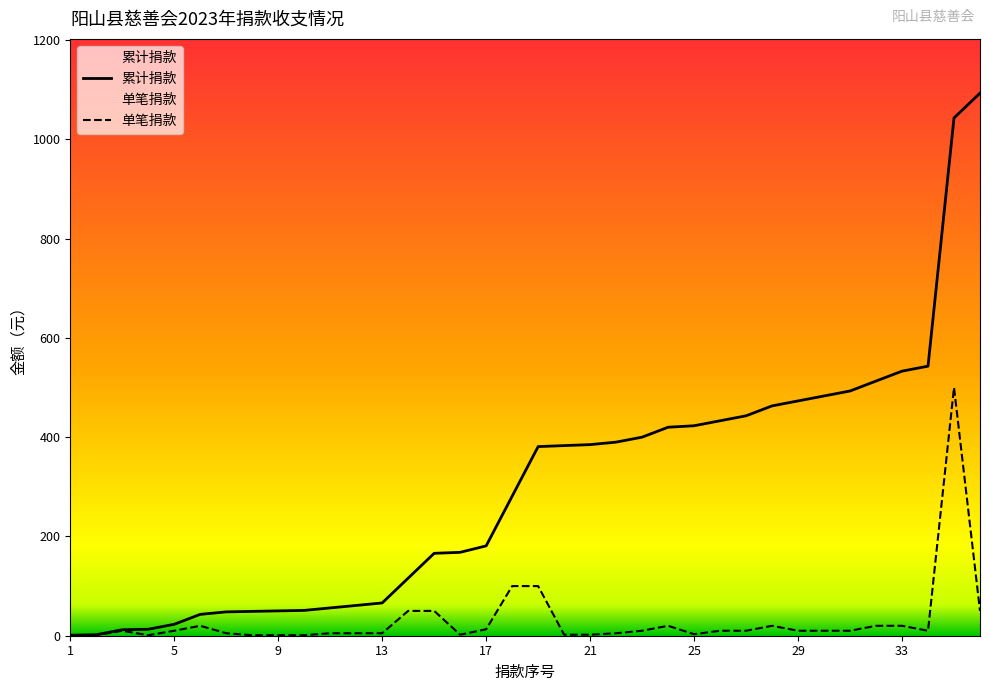

The value of 累计捐款 at 3 is 12. True or false?

True